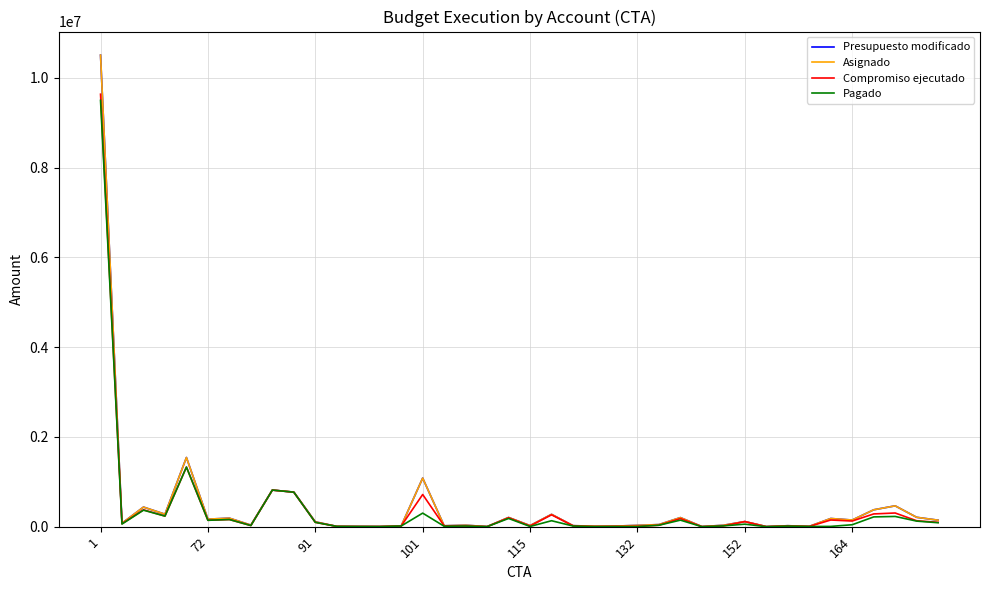

Does the chart display data point markers on the line(s)?

No